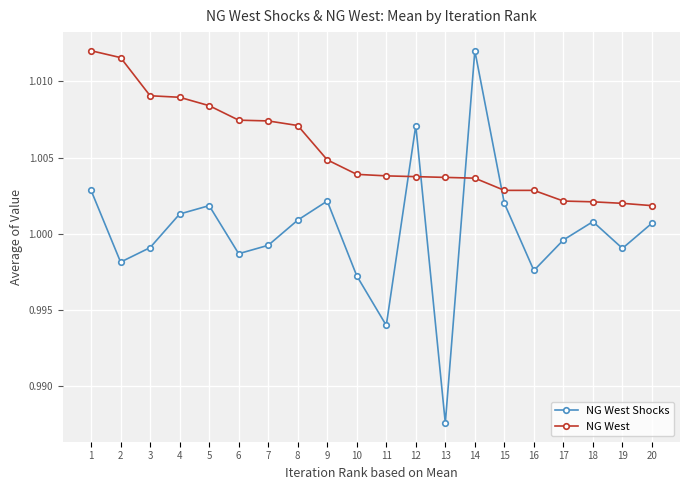

Where is NG West Shocks nearest to the value 0?

13